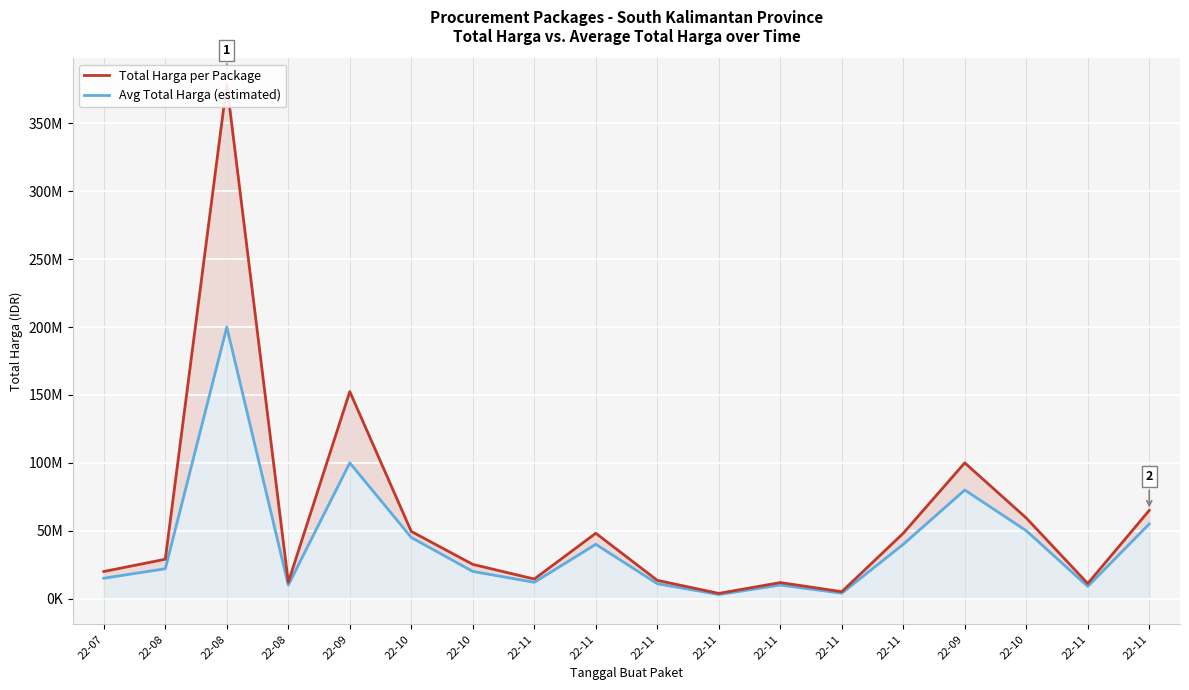

How many data points does each series have?

18